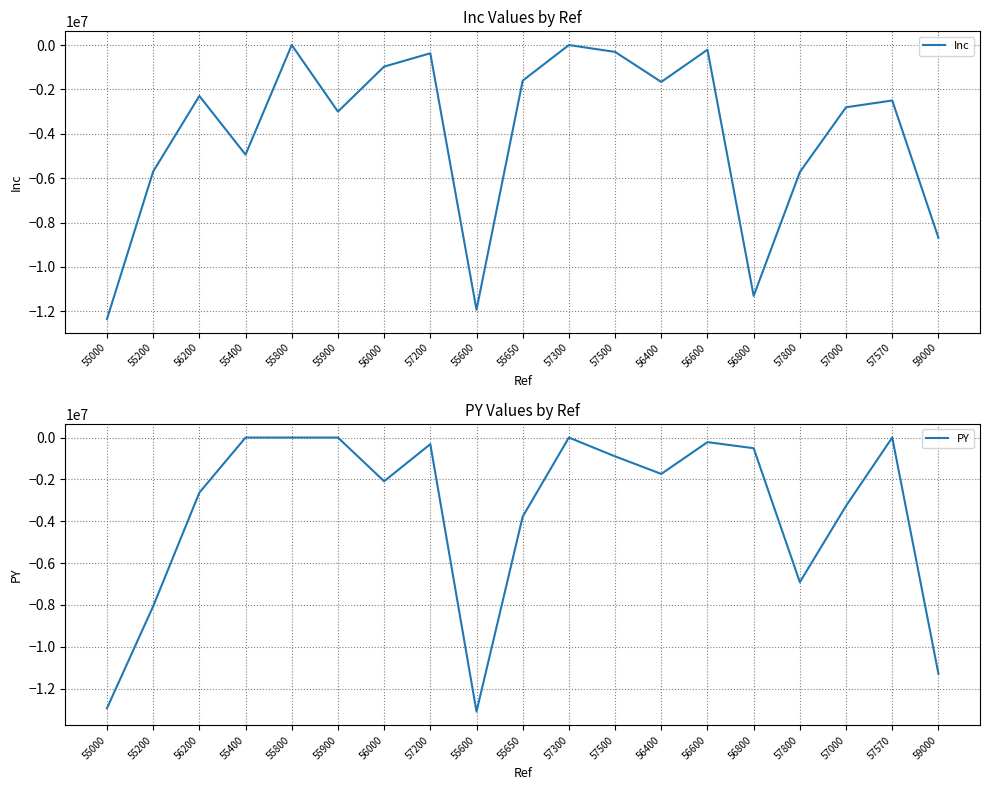

The PY series shows -3058705 at 55200. True or false?

False